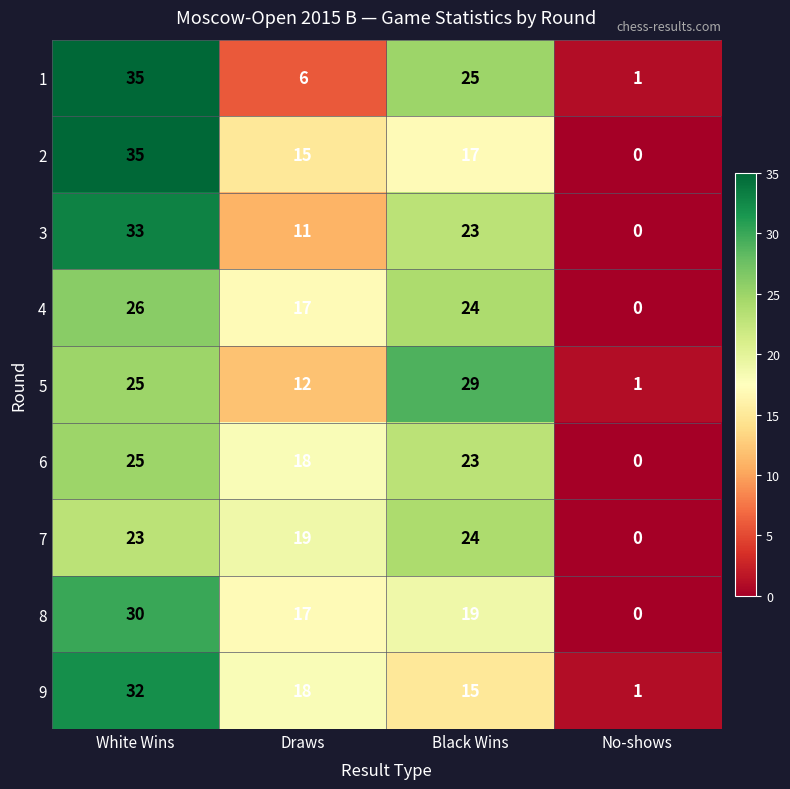

True or false: 3 has a value of 23 at Black Wins.

True